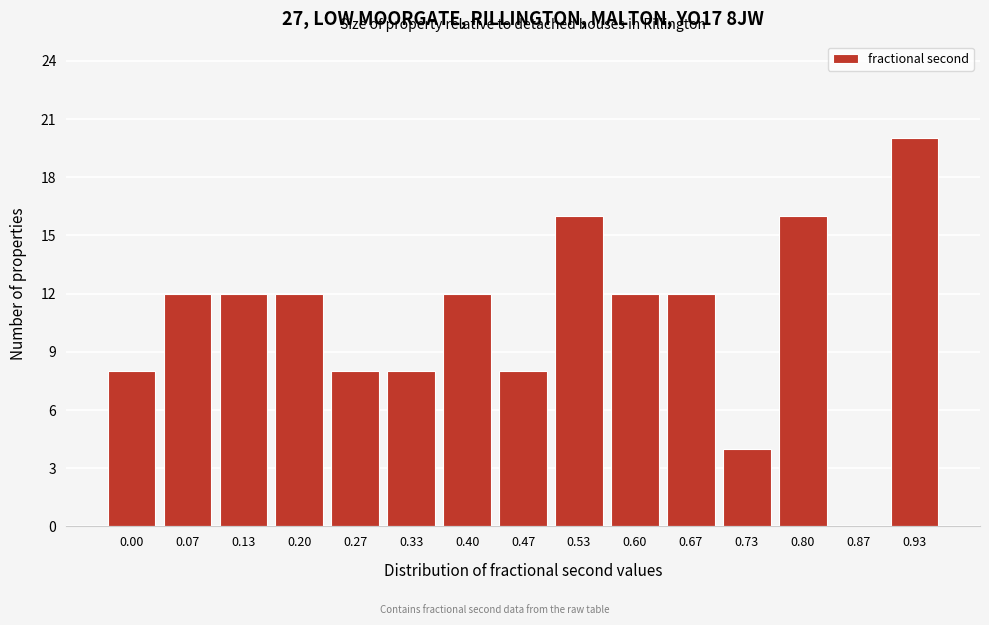

Reading left to right, extract all data points from this chart.

0.00=8	0.07=12	0.13=12	0.20=12	0.27=8	0.33=8	0.40=12	0.47=8	0.53=16	0.60=12	0.67=12	0.73=4	0.80=16	0.87=0	0.93=20